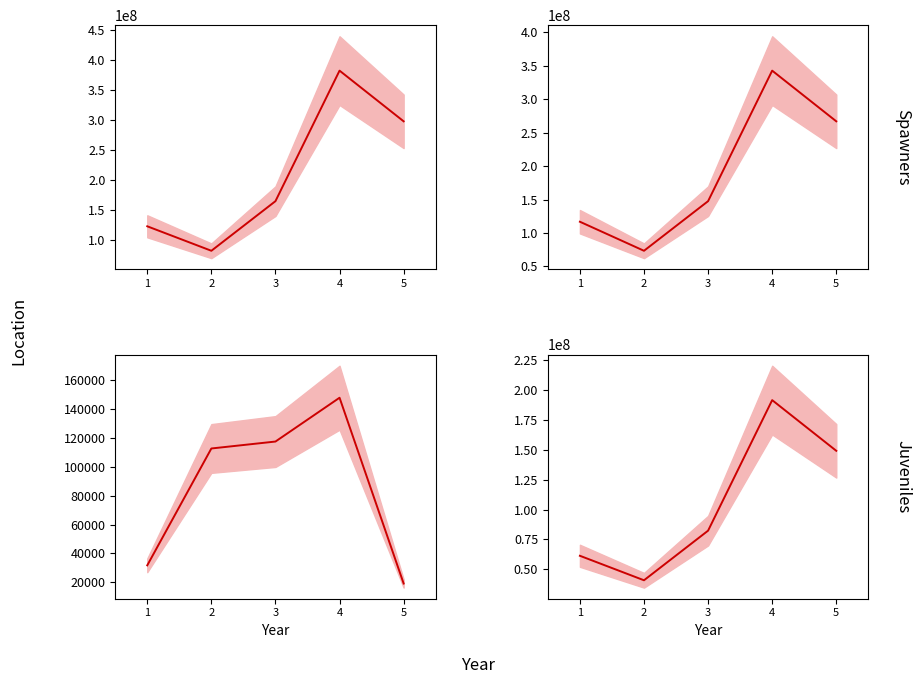

The Spawners series shows 342651950.0 at 4. True or false?

True